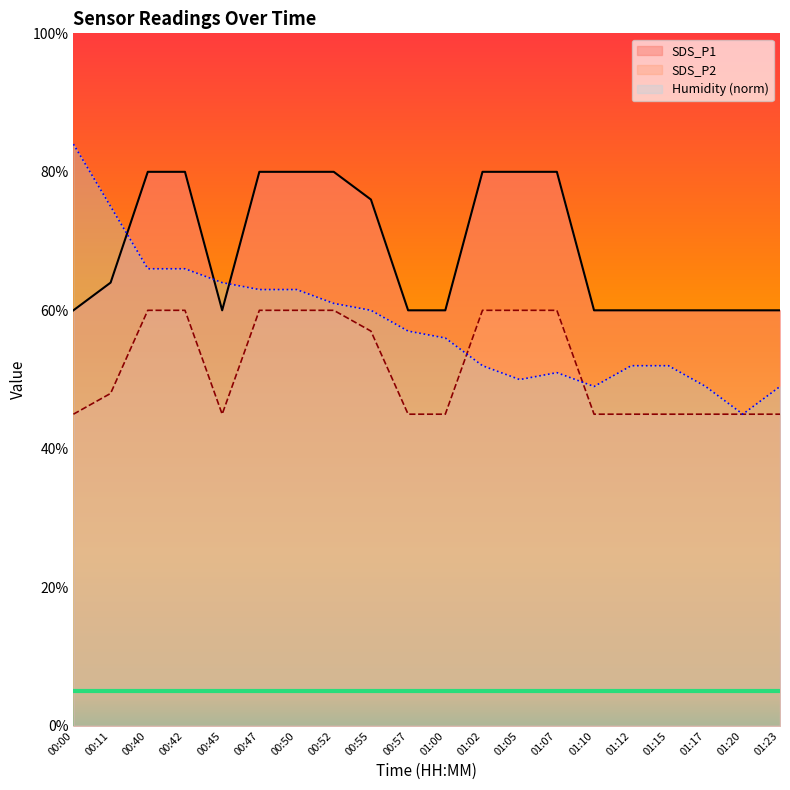

The value of SDS_P1 at 01:05 is 113.9. True or false?

False